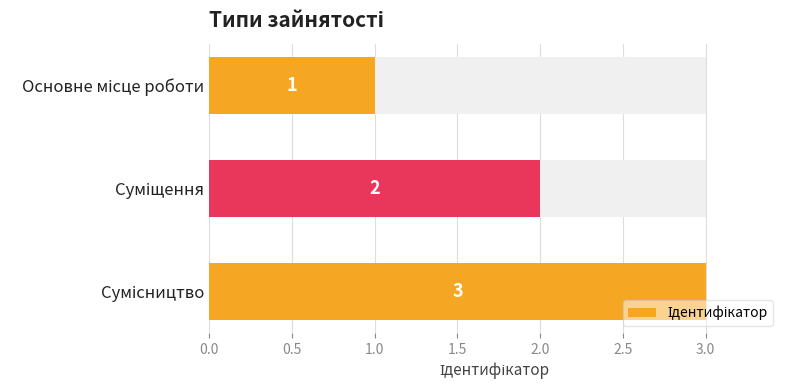

What is the average value?

2